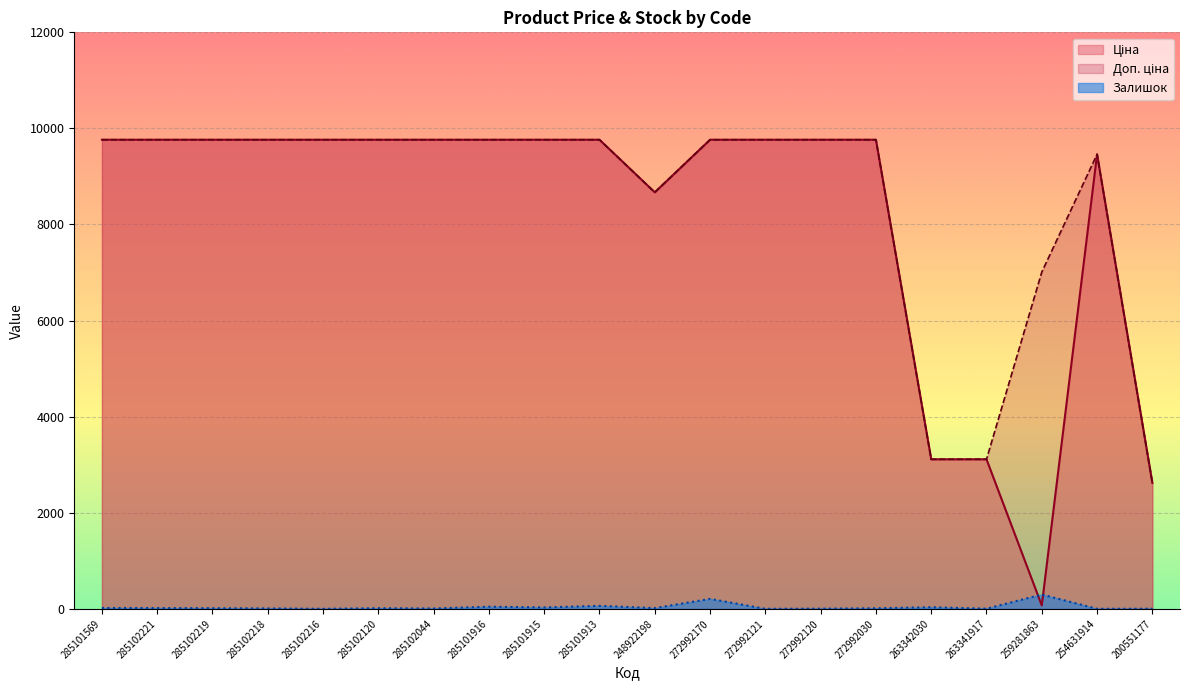

How many times do Ціна and Залишок cross each other?

2